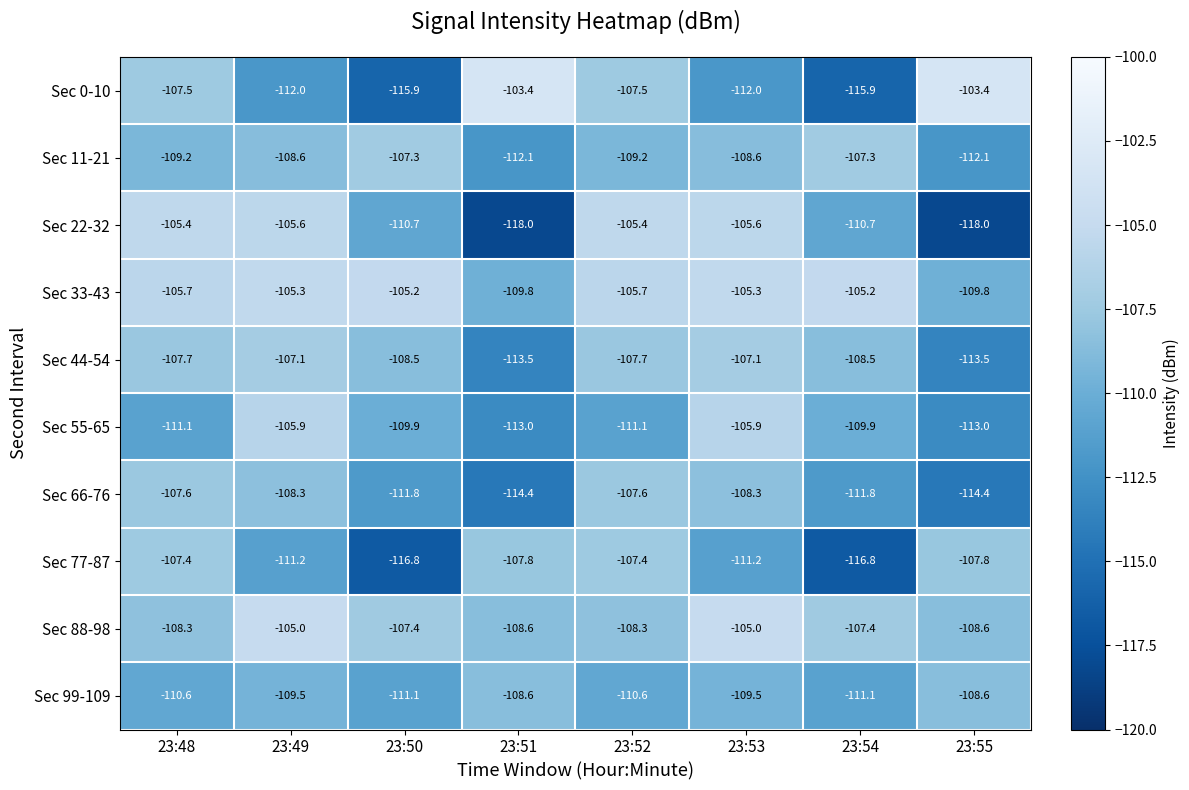

What is the approximate value of Sec 55-65 at 23:51?

-113.0